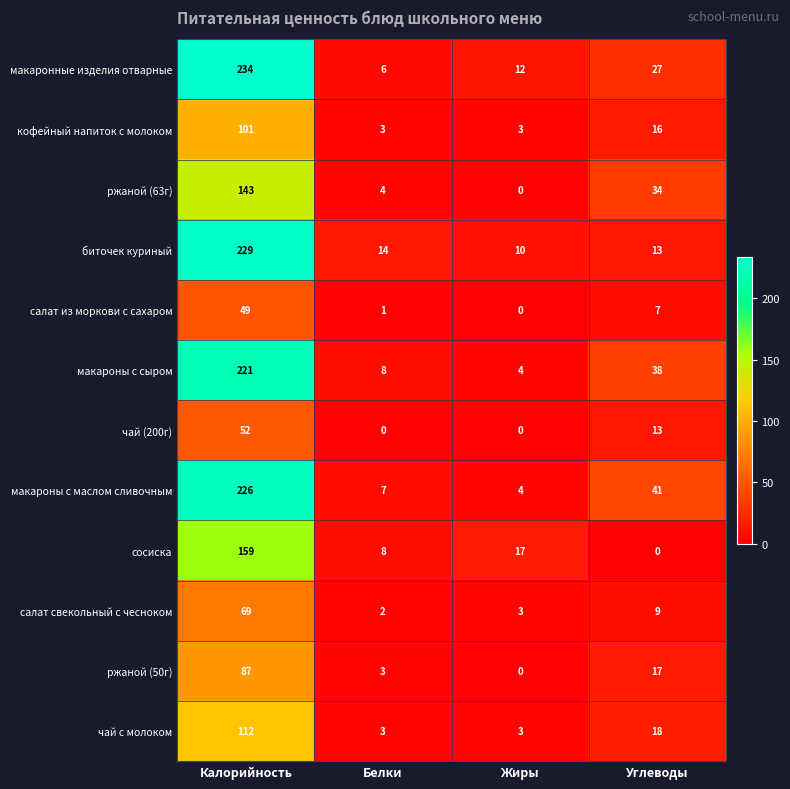

What is the highest value of the ржаной (63г) series?

143